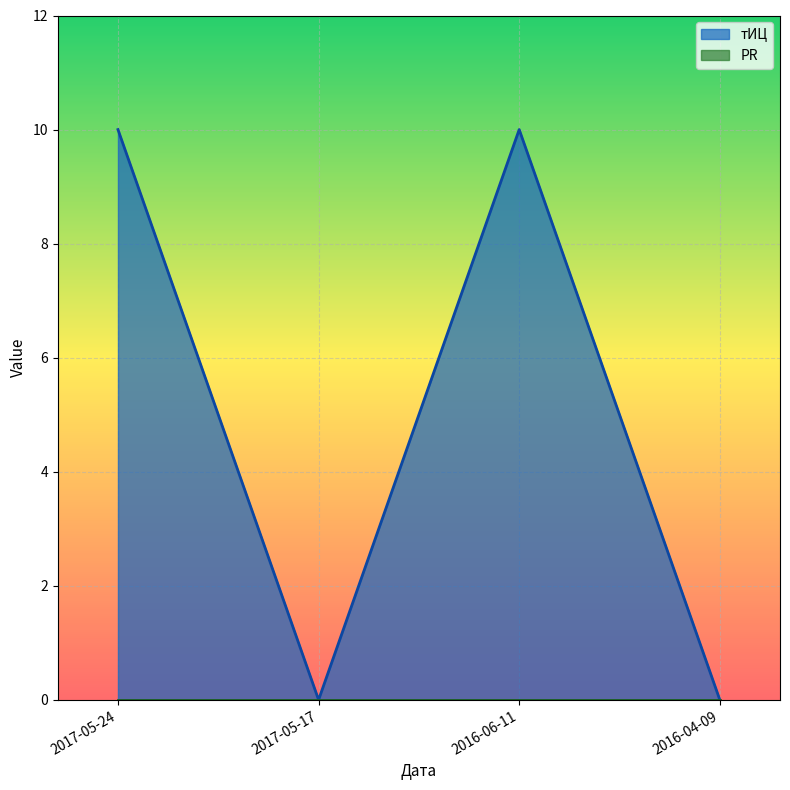

Which category has the highest value across all series?

2017-05-24